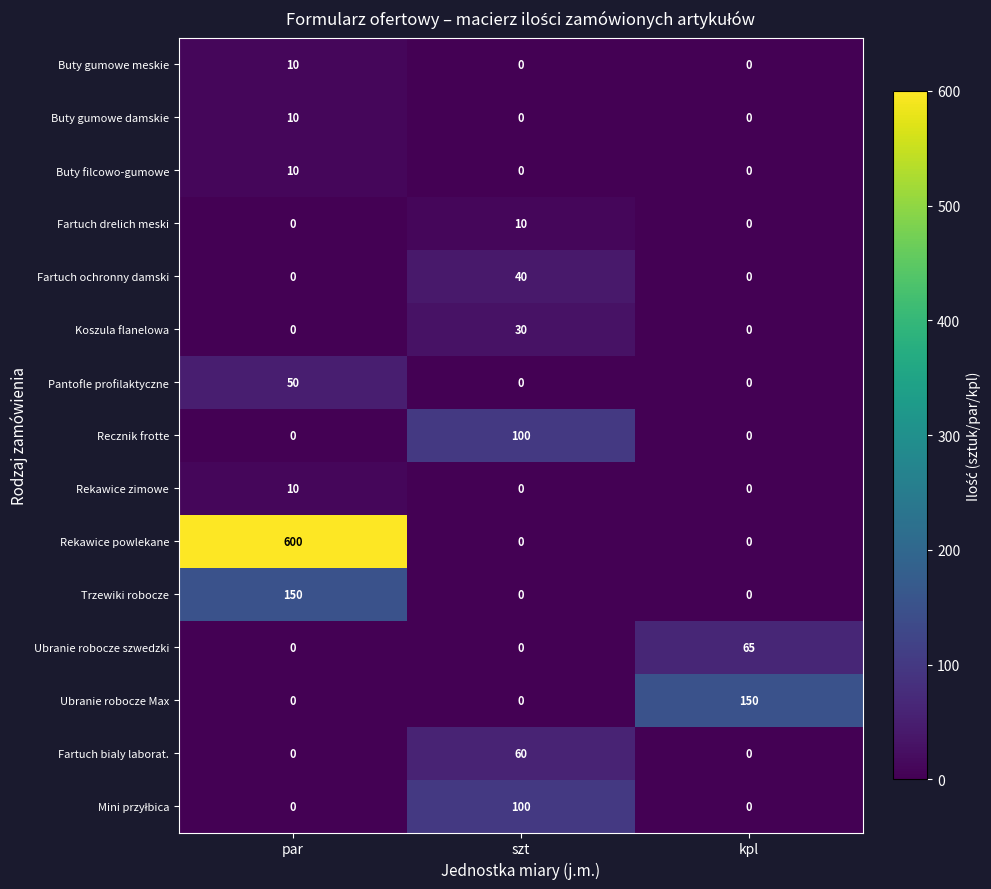

Which label corresponds to the largest value in the chart?

par